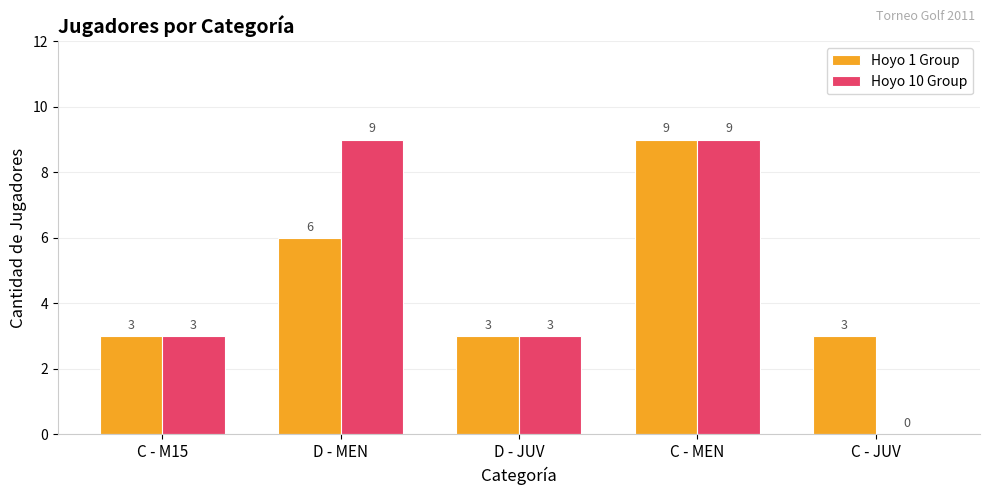

What is the maximum value shown in the chart?

9